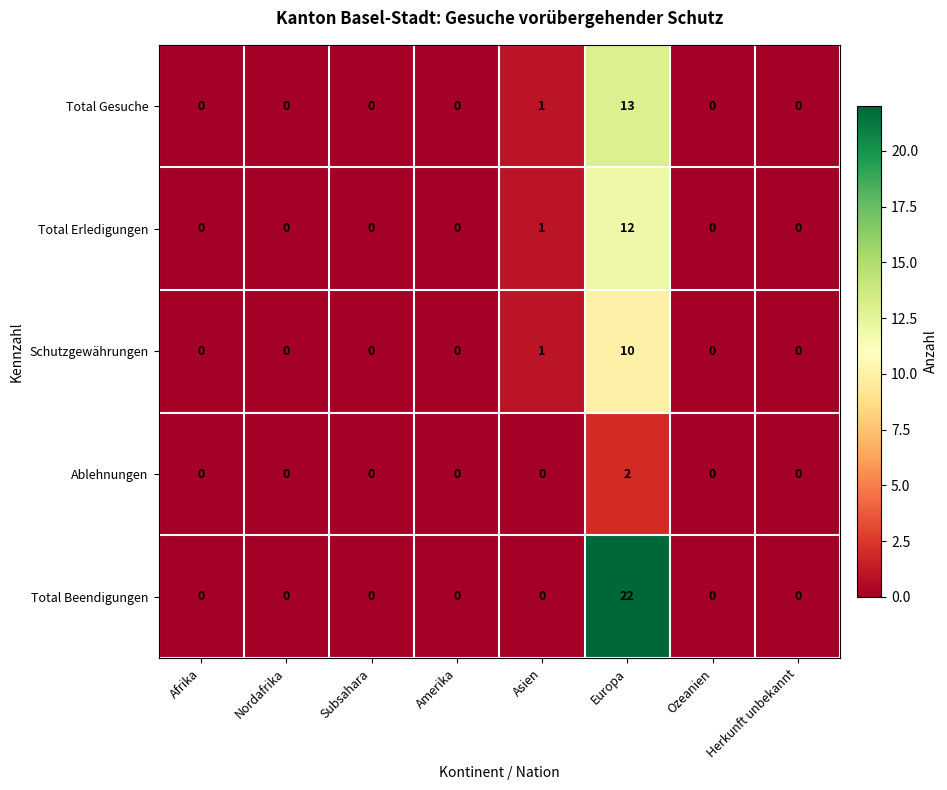

Is it true that Ablehnungen equals 0 at Nordafrika?

True